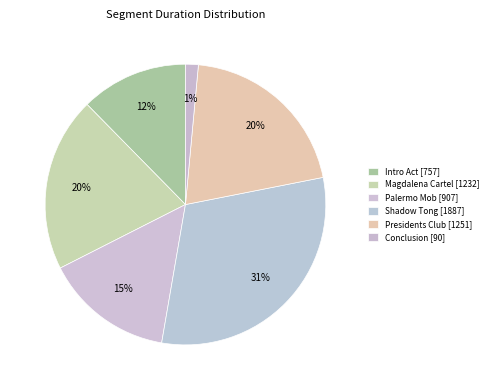

How many slices are in this pie chart?

6